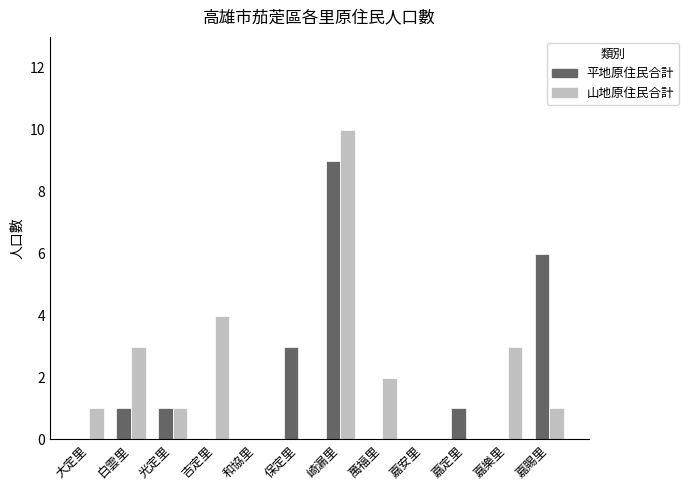

What is the sum of all 山地原住民合計 values?

25